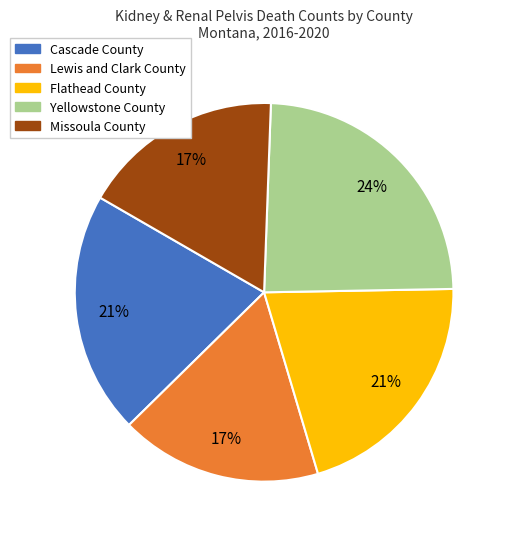

To the nearest percent, what is the difference between the largest and smallest slice percentages?

7%